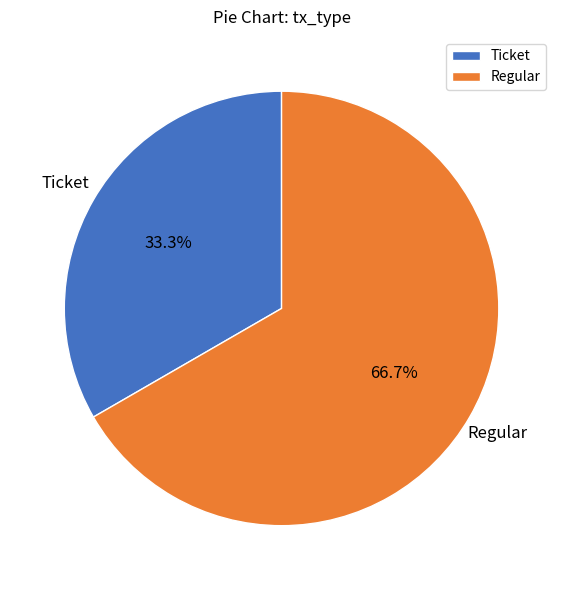

What percentage is the Regular slice, to the nearest percent?

67%